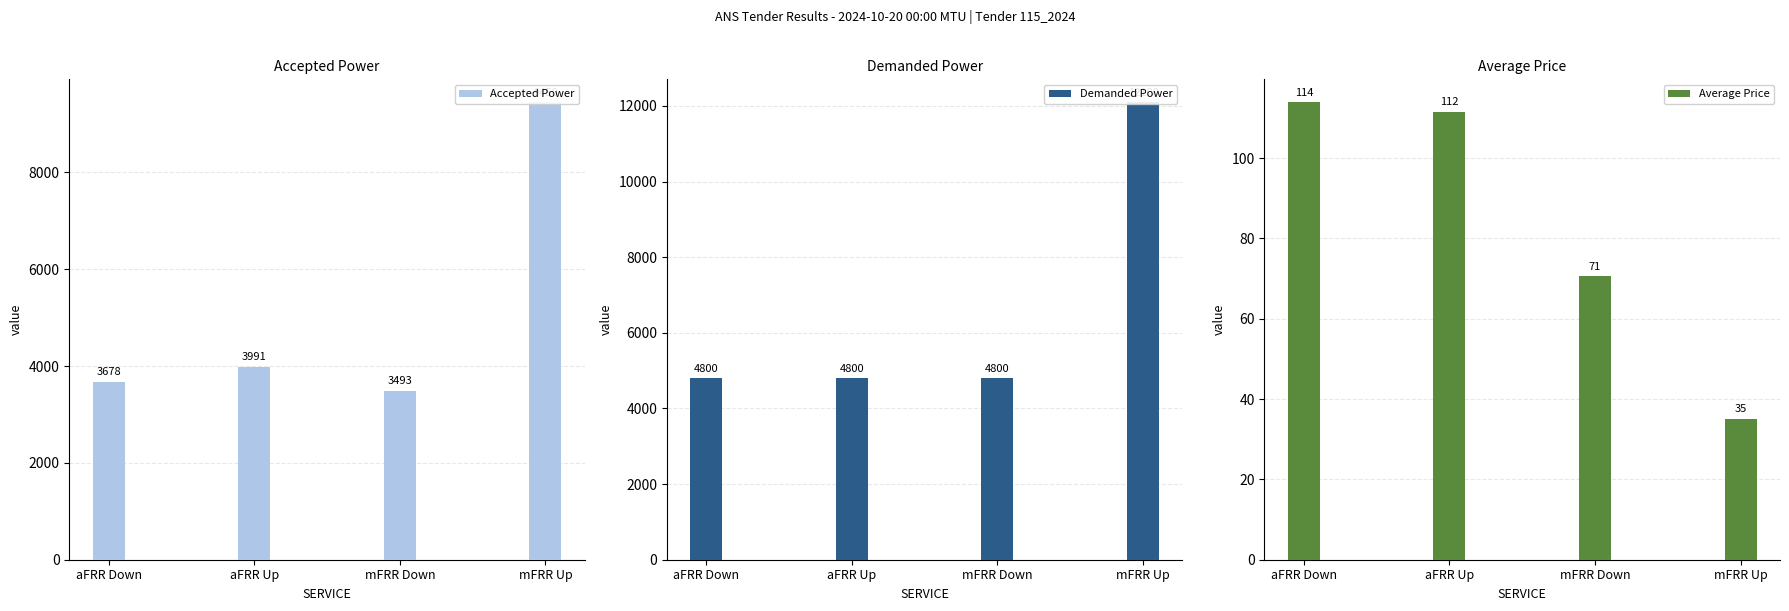

What is the spread (max minus min) of values at aFRR Up?

4688.5